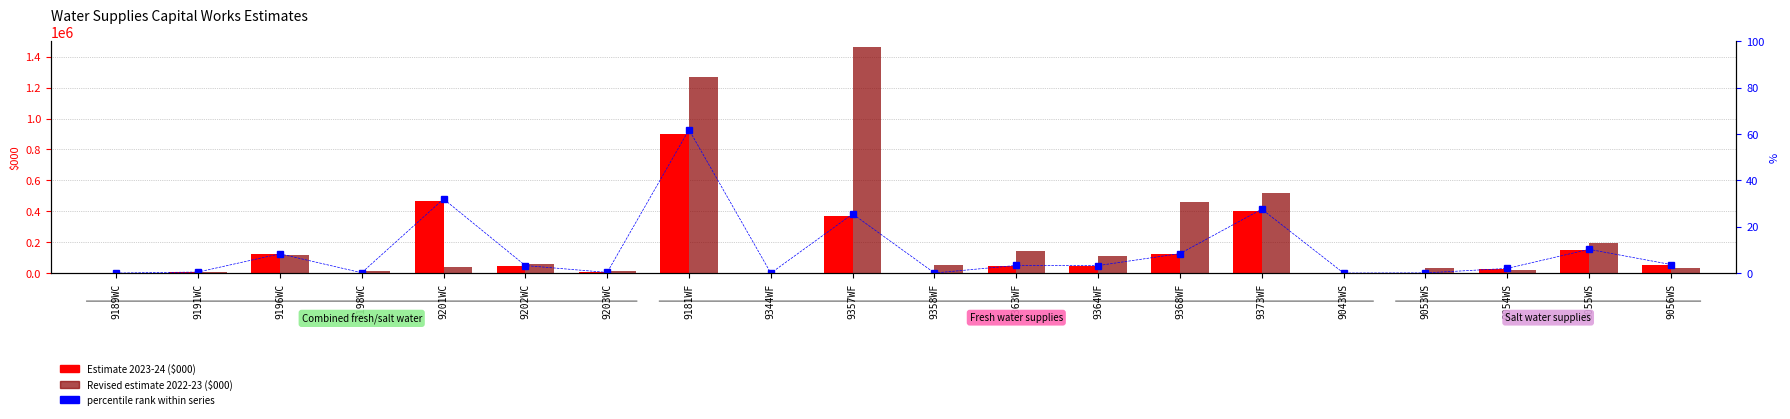

Reading left to right, list all the values displayed in this chart.

Estimate 2023-24 ($000): 9189WC=1000.0	9191WC=7400.0	9196WC=122000.0	9198WC=3000.0	9201WC=467340.0	9202WC=48170.0	9203WC=5010.0	9181WF=903000.0	9344WF=500.0	9357WF=373000.0	9358WF=1300.0	9363WF=49120.0	9364WF=48200.0	9368WF=123517.0	9373WF=403100.0	9043WS=1050.0	9053WS=2000.0	9054WS=30250.0	9055WS=150370.0	9056WS=54750.0
Revised estimate 2022-23 ($000): 9189WC=1300.0	9191WC=7200.0	9196WC=120000.0	9198WC=13930.0	9201WC=40000.0	9202WC=62110.0	9203WC=12411.0	9181WF=1268100.0	9344WF=1865.0	9357WF=1460000.0	9358WF=50000.0	9363WF=142000.0	9364WF=108532.0	9368WF=458000.0	9373WF=516900.0	9043WS=1000.0	9053WS=32150.0	9054WS=21800.0	9055WS=197660.0	9056WS=34750.0
percentile rank: 9189WC=0.1	9191WC=0.5	9196WC=8.4	9198WC=0.2	9201WC=32.0	9202WC=3.3	9203WC=0.3	9181WF=61.8	9344WF=0.0	9357WF=25.5	9358WF=0.1	9363WF=3.4	9364WF=3.3	9368WF=8.5	9373WF=27.6	9043WS=0.1	9053WS=0.1	9054WS=2.1	9055WS=10.3	9056WS=3.8